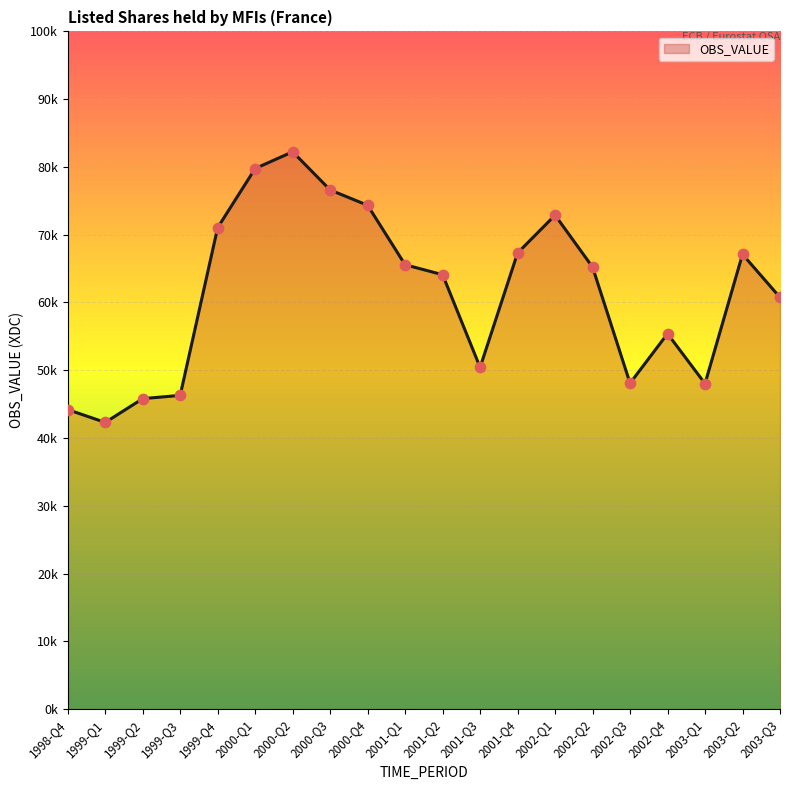

Approximately how many times larger is the value at 1999-Q2 compared to 2003-Q2?

0.7